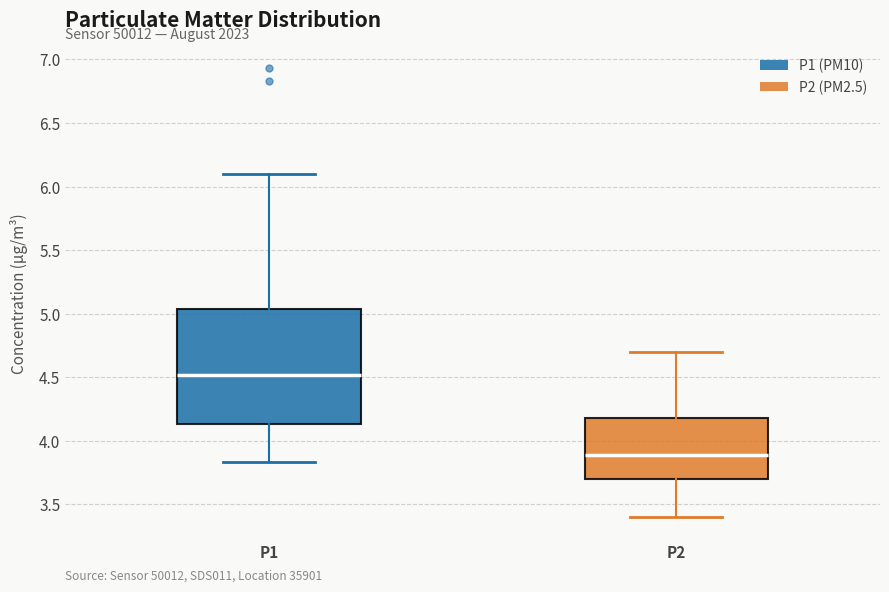

Where is the lower edge of the box for P2 on the y-axis? The values are not printed on the chart, so give them approximately, as read against the axis.

3.70